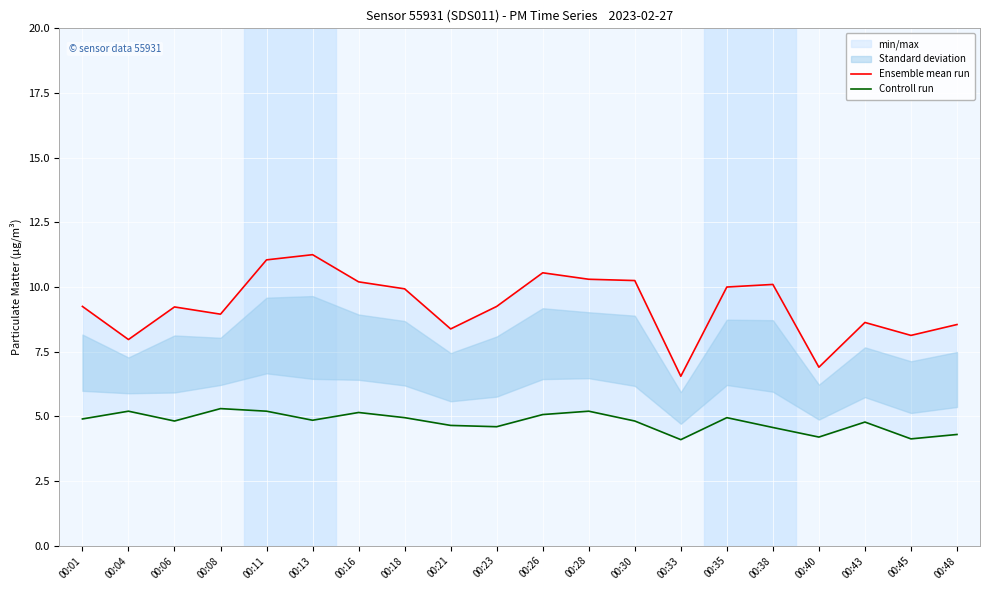

Which label corresponds to the smallest value in the chart?

00:33